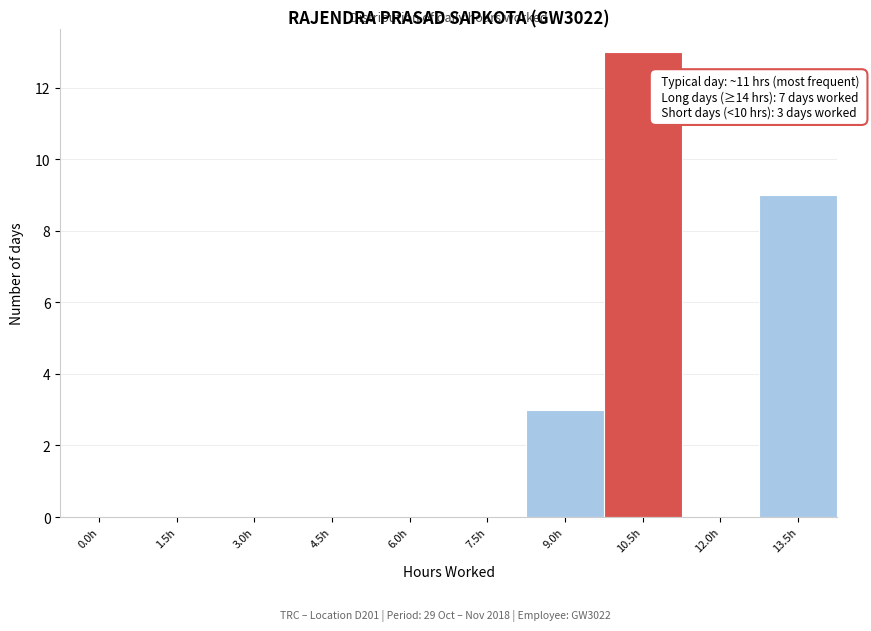

Reading left to right, list all the values displayed in this chart.

0.0h=0	1.5h=0	3.0h=0	4.5h=0	6.0h=0	7.5h=0	9.0h=3	10.5h=13	12.0h=0	13.5h=9